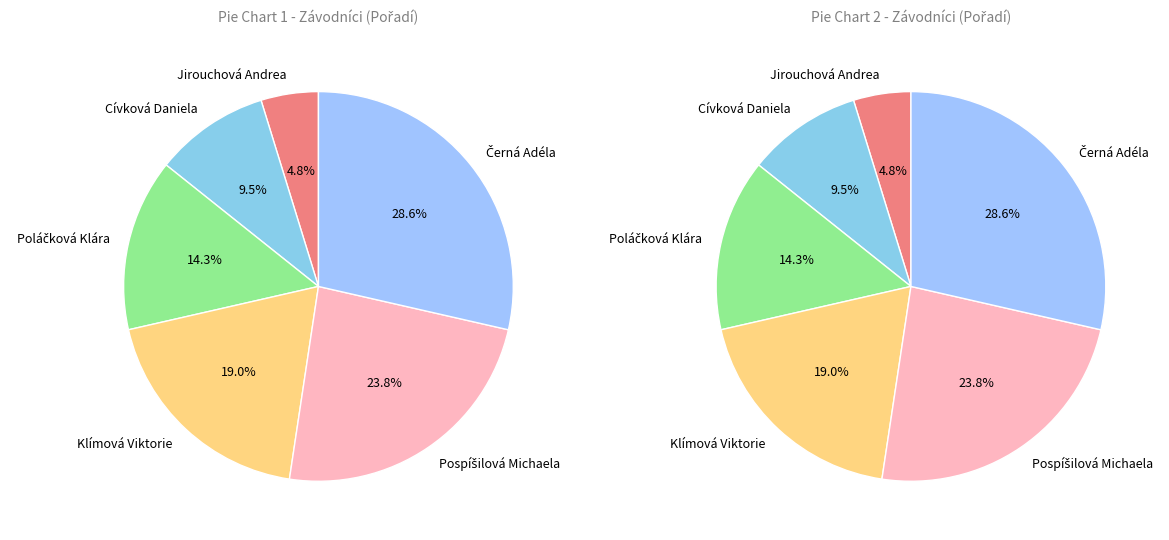

To the nearest percent, what is the average slice percentage?

17%